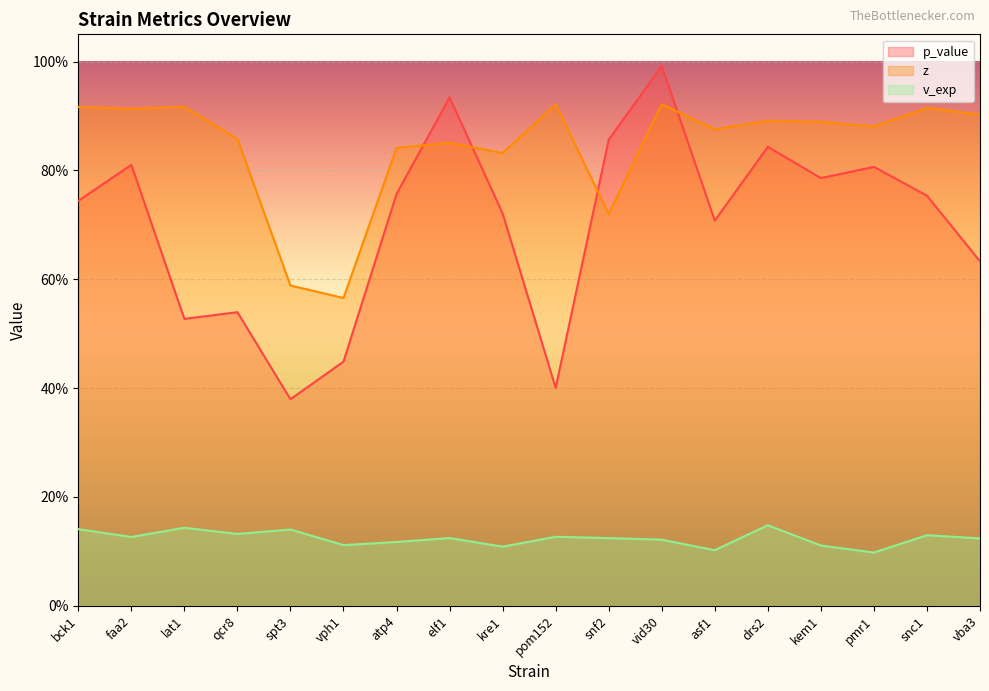

Does the chart display data point markers on the line(s)?

No